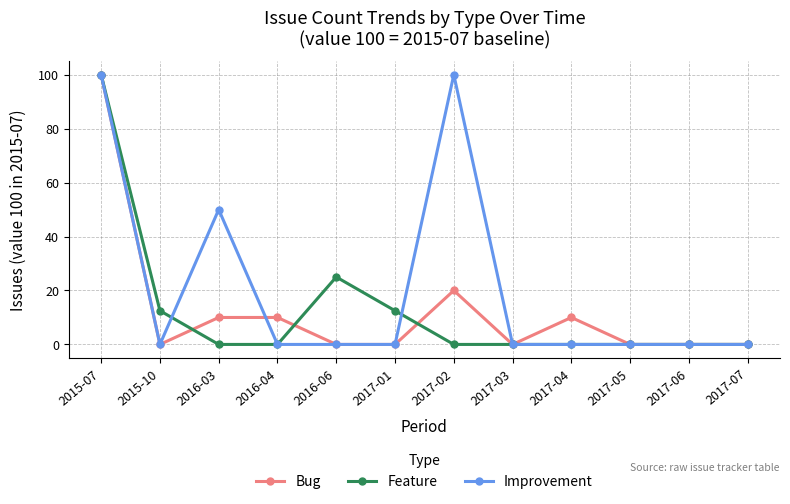

The Feature series shows 0.0 at 2016-04. True or false?

True